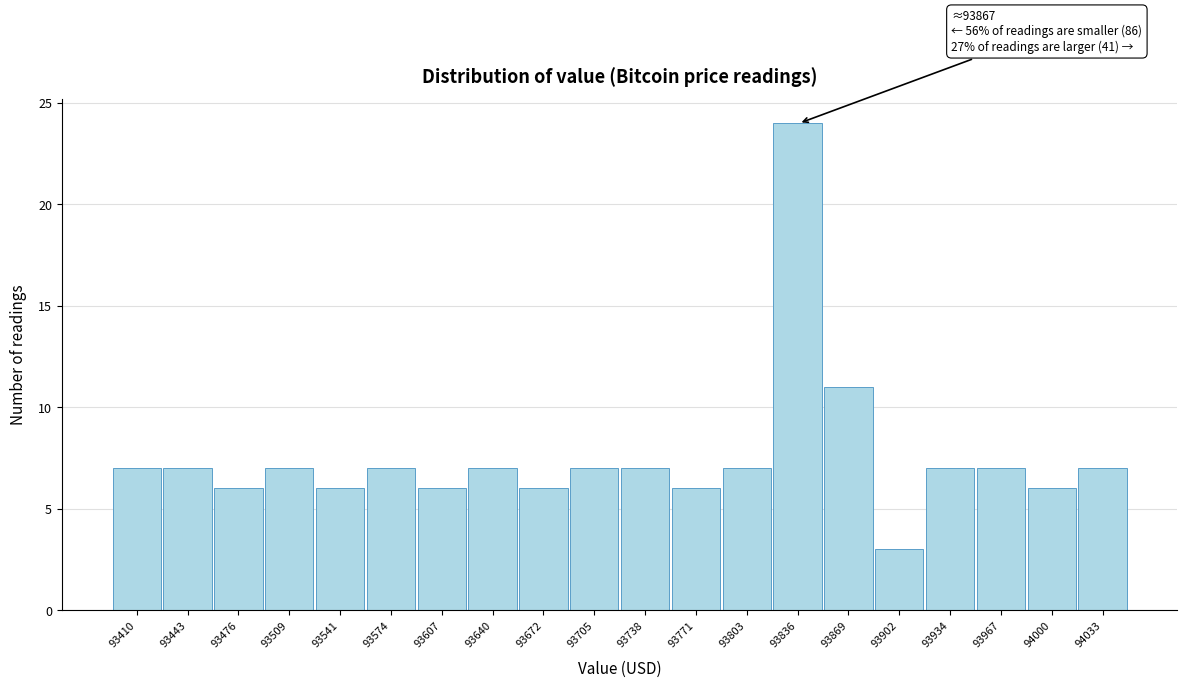

Reading left to right, transcribe all the data shown in this chart.

93410=7	93443=7	93476=6	93509=7	93541=6	93574=7	93607=6	93640=7	93672=6	93705=7	93738=7	93771=6	93803=7	93836=24	93869=11	93902=3	93934=7	93967=7	94000=6	94033=7